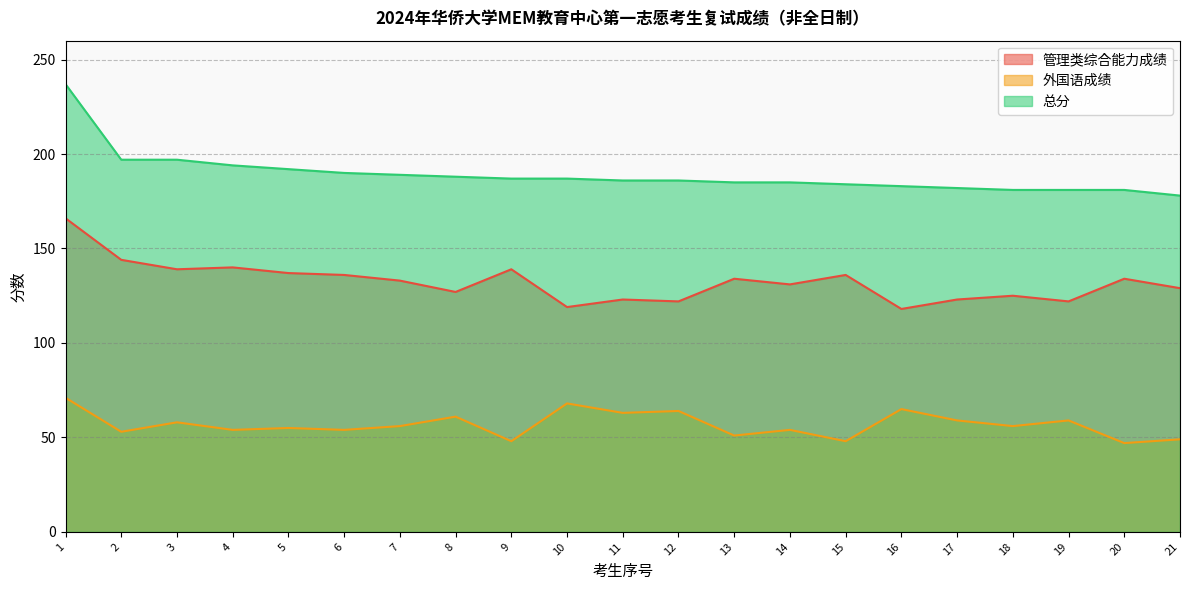

Reading left to right, transcribe all the data shown in this chart.

管理类综合能力成绩: 1=166	2=144	3=139	4=140	5=137	6=136	7=133	8=127	9=139	10=119	11=123	12=122	13=134	14=131	15=136	16=118	17=123	18=125	19=122	20=134	21=129
外国语成绩: 1=71	2=53	3=58	4=54	5=55	6=54	7=56	8=61	9=48	10=68	11=63	12=64	13=51	14=54	15=48	16=65	17=59	18=56	19=59	20=47	21=49
总分: 1=237	2=197	3=197	4=194	5=192	6=190	7=189	8=188	9=187	10=187	11=186	12=186	13=185	14=185	15=184	16=183	17=182	18=181	19=181	20=181	21=178